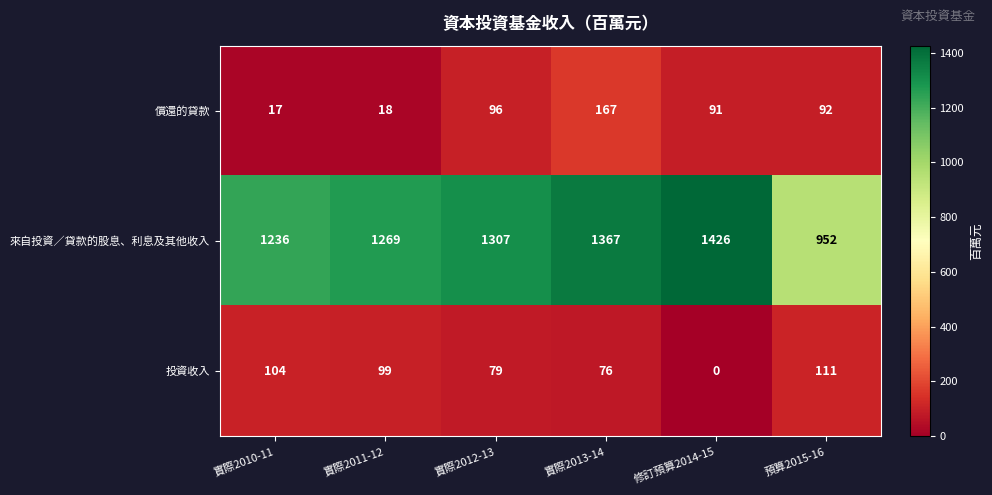

Read the 償還的貸款 value at 預算2015-16, to the nearest 5.

90